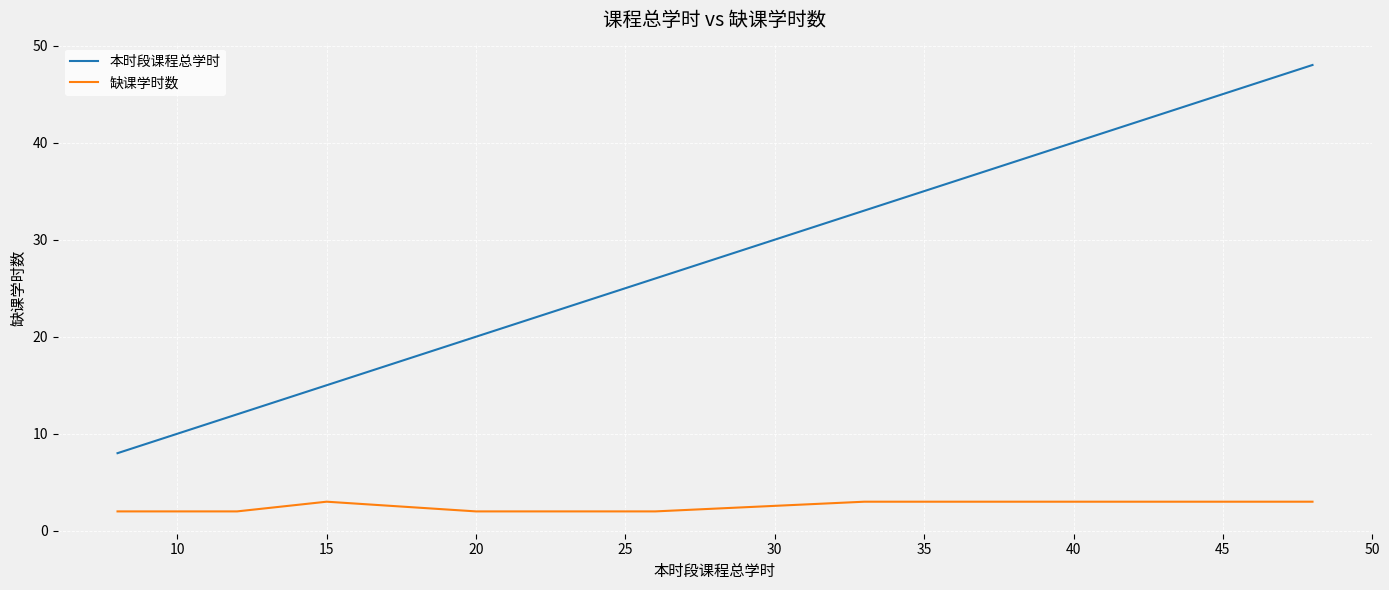

Rank the series by their average value, from highest to lowest.

本时段课程总学时, 缺课学时数